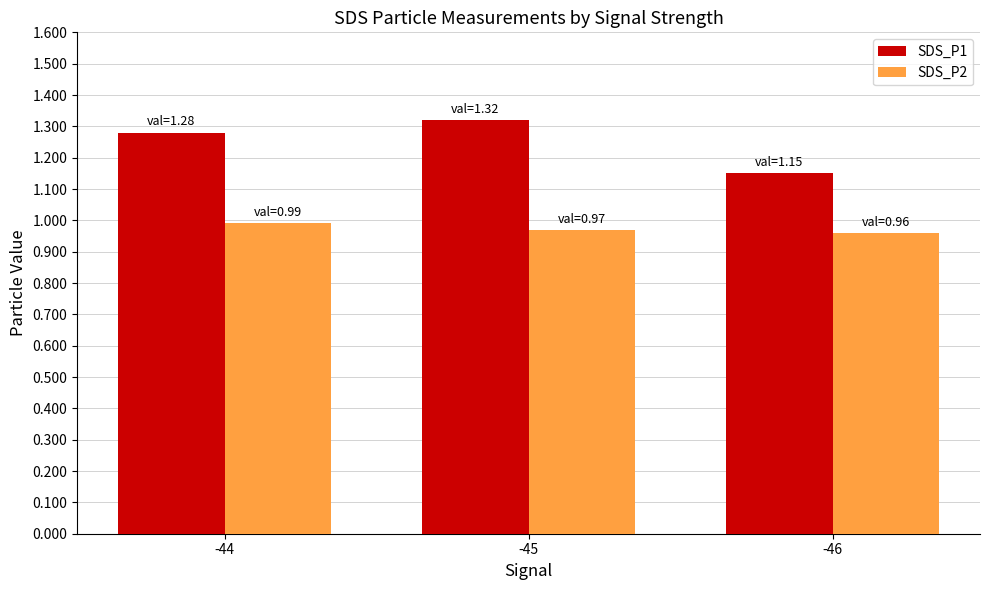

Which category has the highest value across all series?

-45